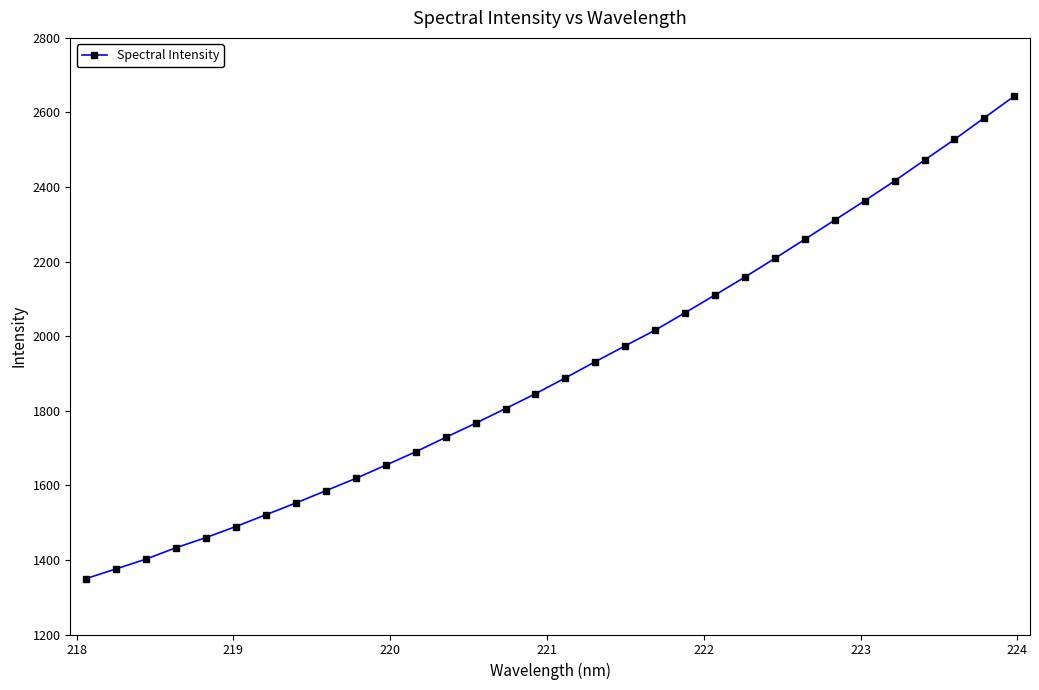

How many data points are above 1888?

16